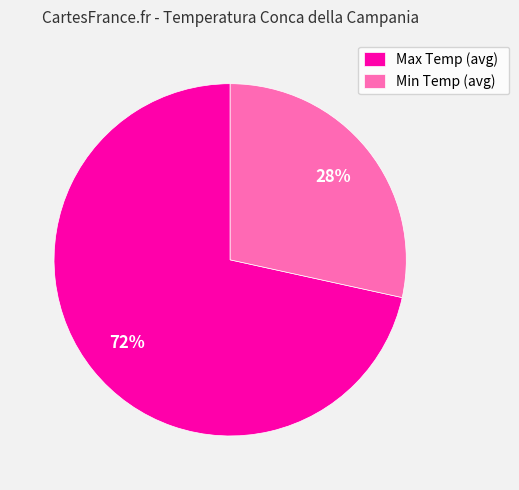

True or false: Max Temp (avg) accounts for 72% of the total.

True